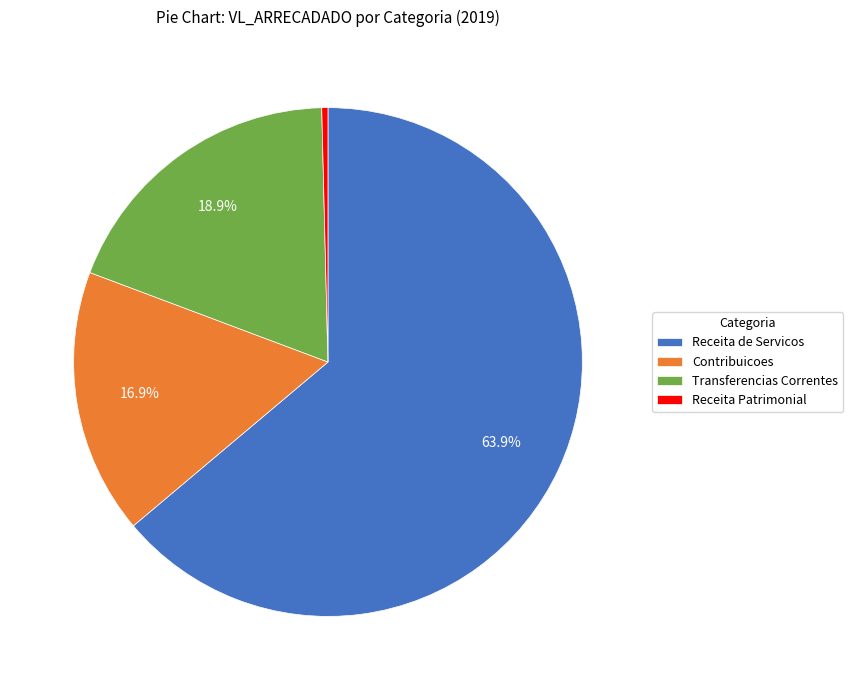

Which category accounts for the majority?

Receita de Servicos